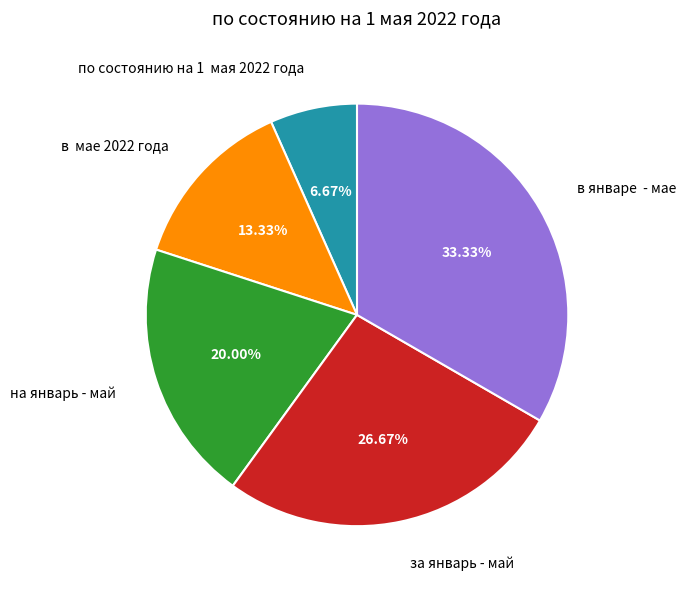

Is there a majority slice in this chart?

No